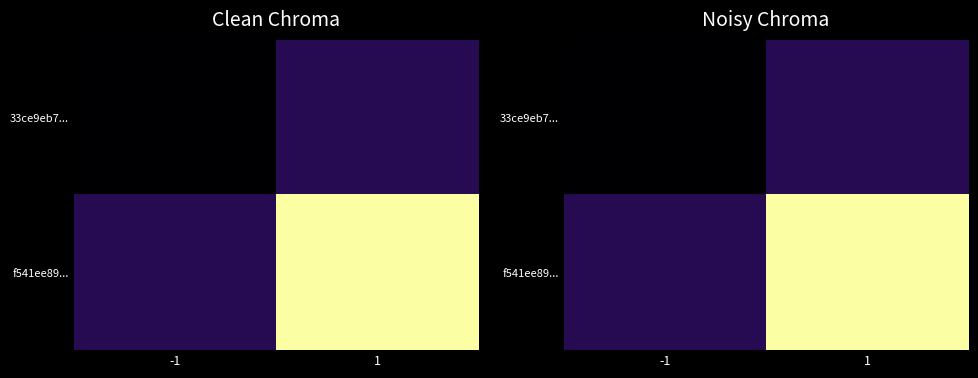

Which category has the lowest value in the f541ee89... series?

-1